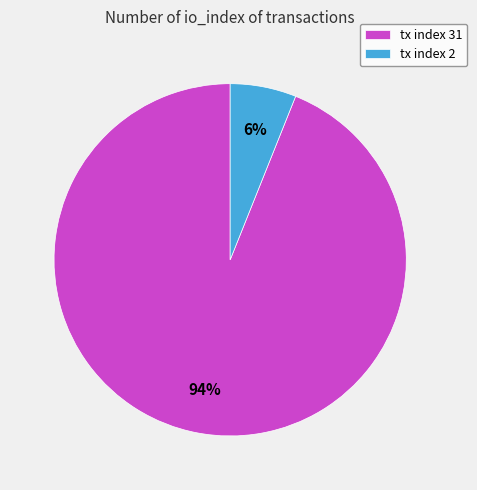

To the nearest percent, what portion does tx index 2 represent?

6%